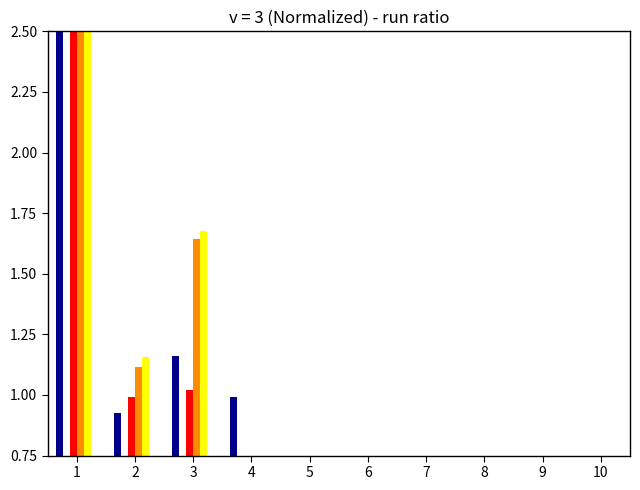

The Effectif du mois considéré series shows 0.9 at 9. True or false?

False